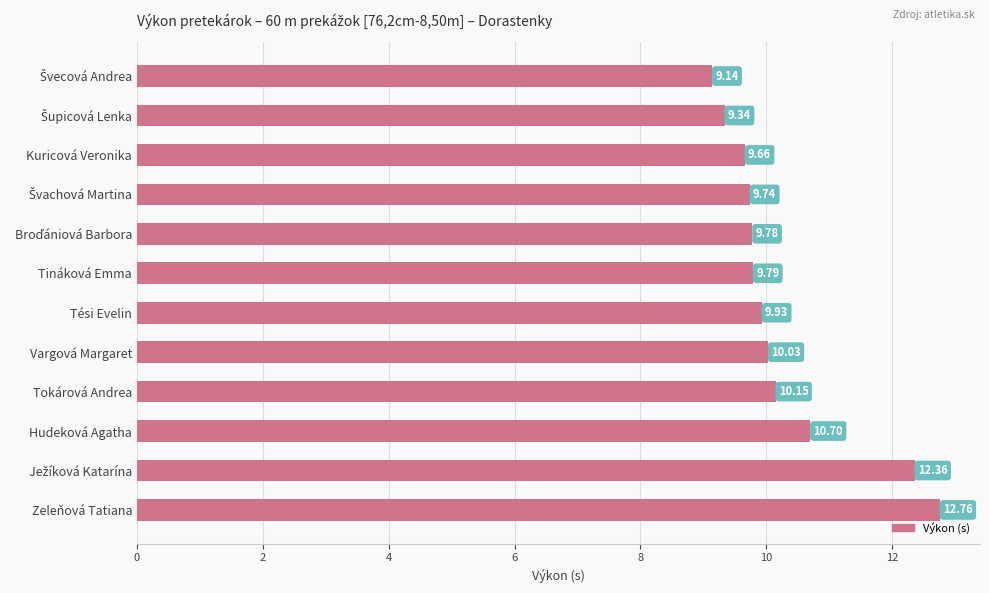

Which has a higher value, Tési Evelin or Kuricová Veronika?

Tési Evelin